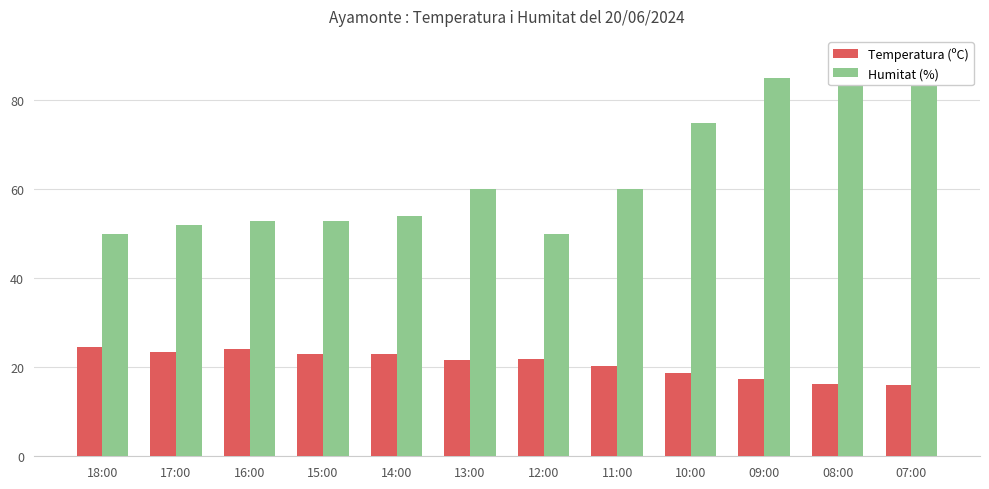

Reading left to right, what are all the values shown in this chart?

Temperatura (ºC): 18:00=24.5	17:00=23.5	16:00=24.1	15:00=23.0	14:00=22.9	13:00=21.7	12:00=21.8	11:00=20.2	10:00=18.8	09:00=17.3	08:00=16.3	07:00=16.0
Humitat (%): 18:00=50.0	17:00=52.0	16:00=53.0	15:00=53.0	14:00=54.0	13:00=60.0	12:00=50.0	11:00=60.0	10:00=75.0	09:00=85.0	08:00=90.0	07:00=89.0